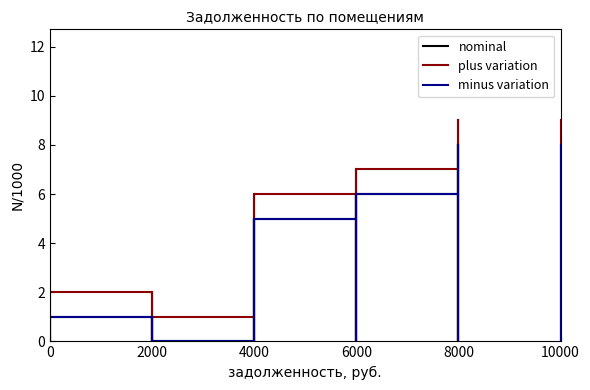

Which label corresponds to the smallest value in the chart?

2000